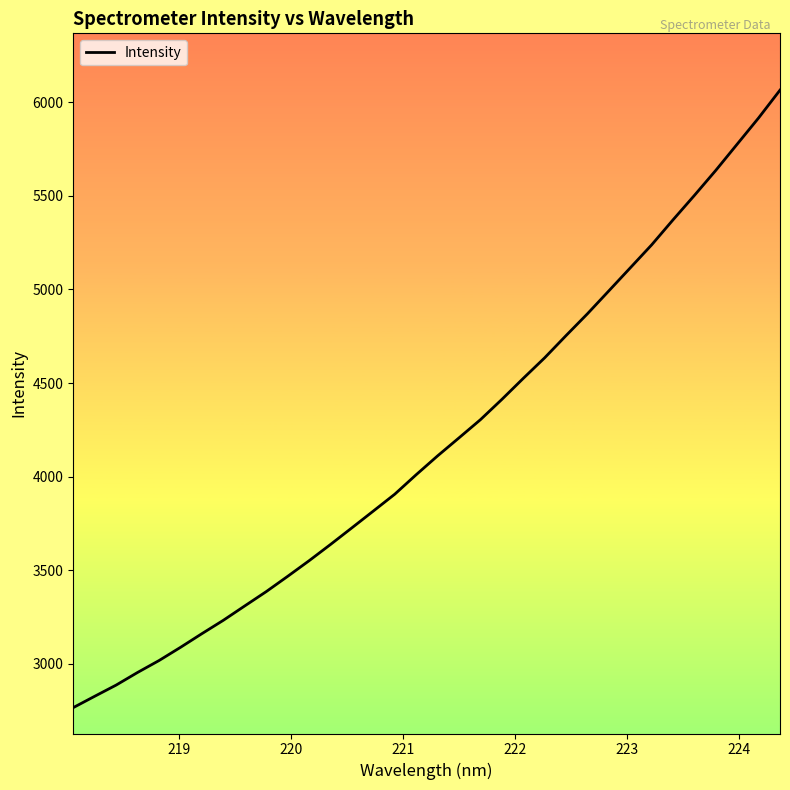

What is the difference between the maximum and minimum values?

3297.9